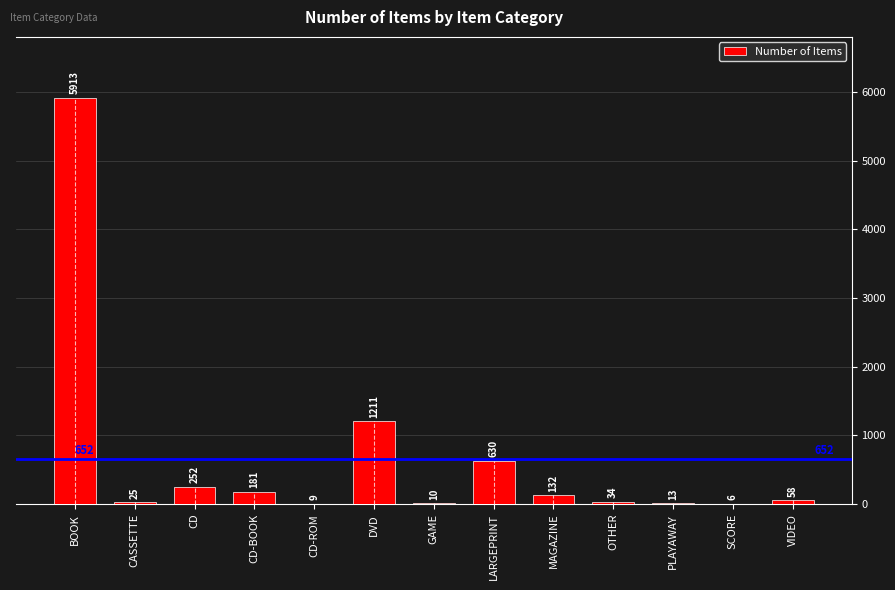

Which category has the highest value across all series?

BOOK